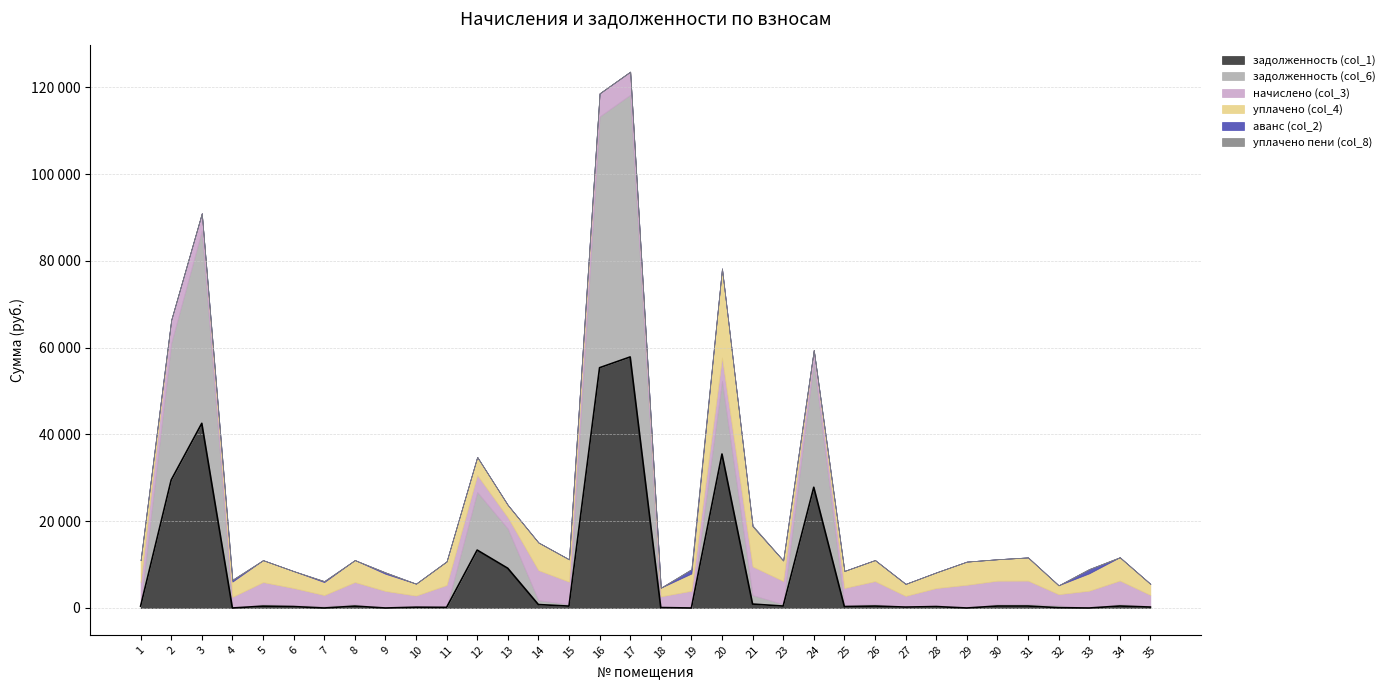

What is the sum of all аванс (col_2) values?

2969.4